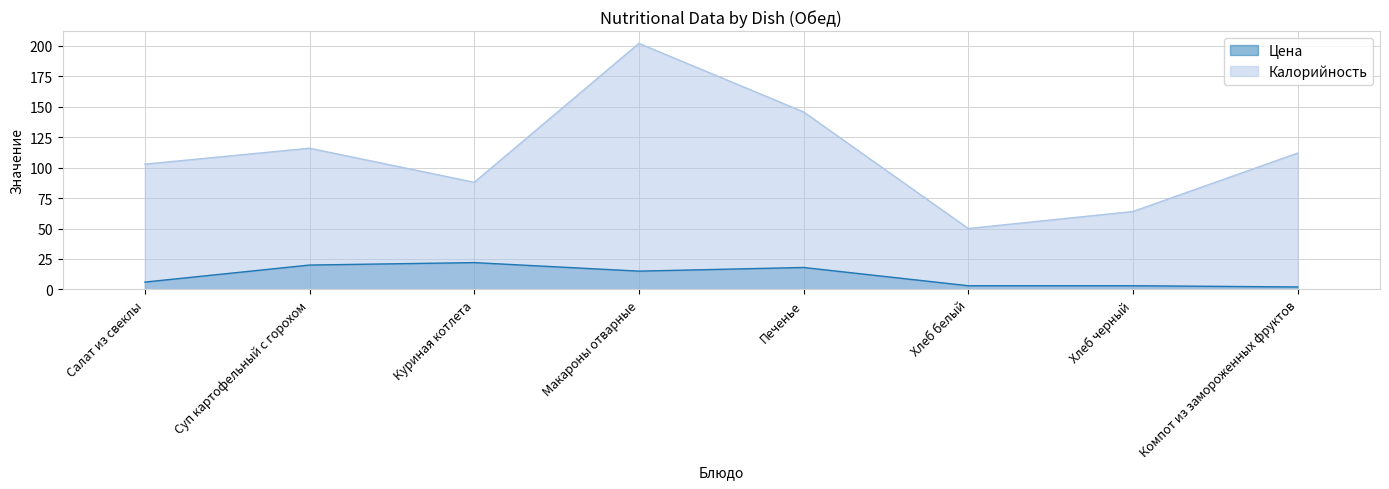

What is the label of the 7th point from the left?

Хлеб черный